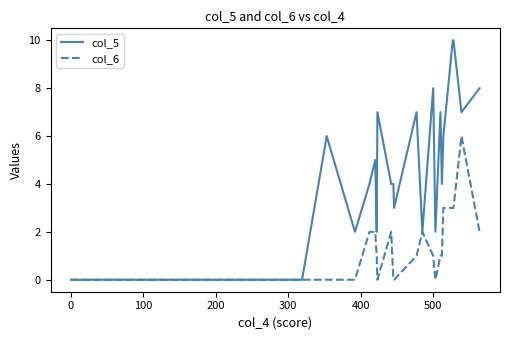

What is the difference between the maximum and minimum values in the col_5 series?

10